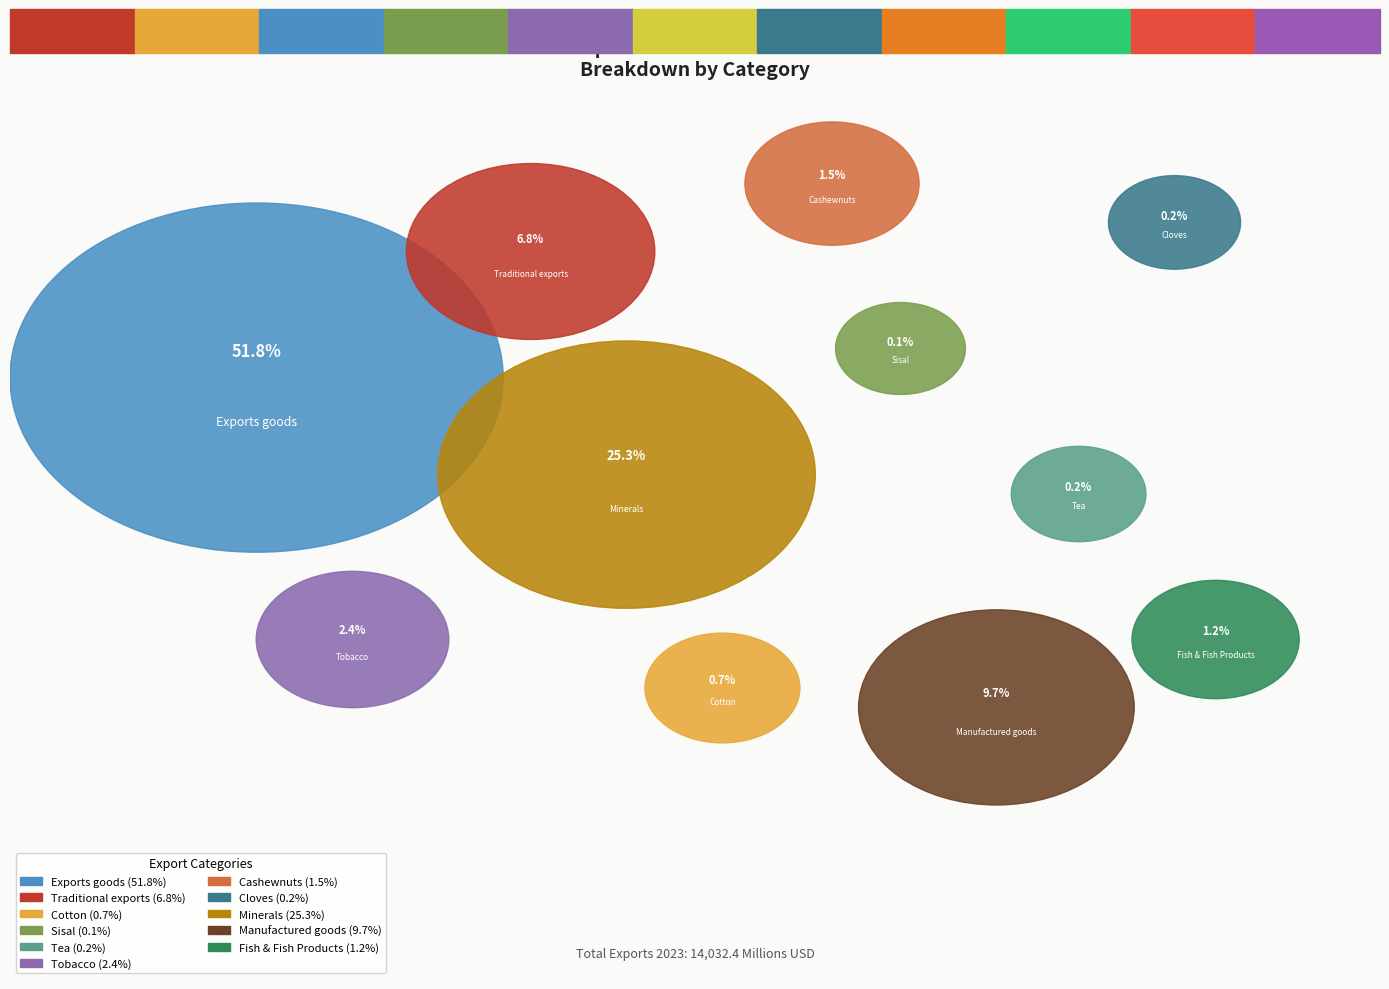

Approximately how many times larger is the value at Tobacco compared to Cotton?

3.3